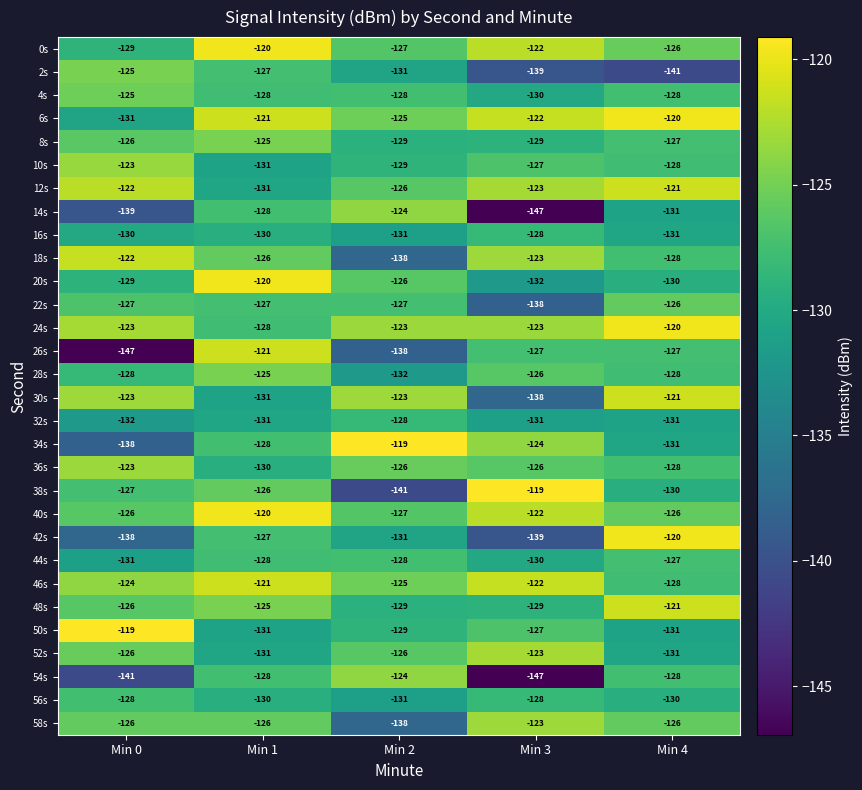

What is the maximum value shown in the chart?

-119